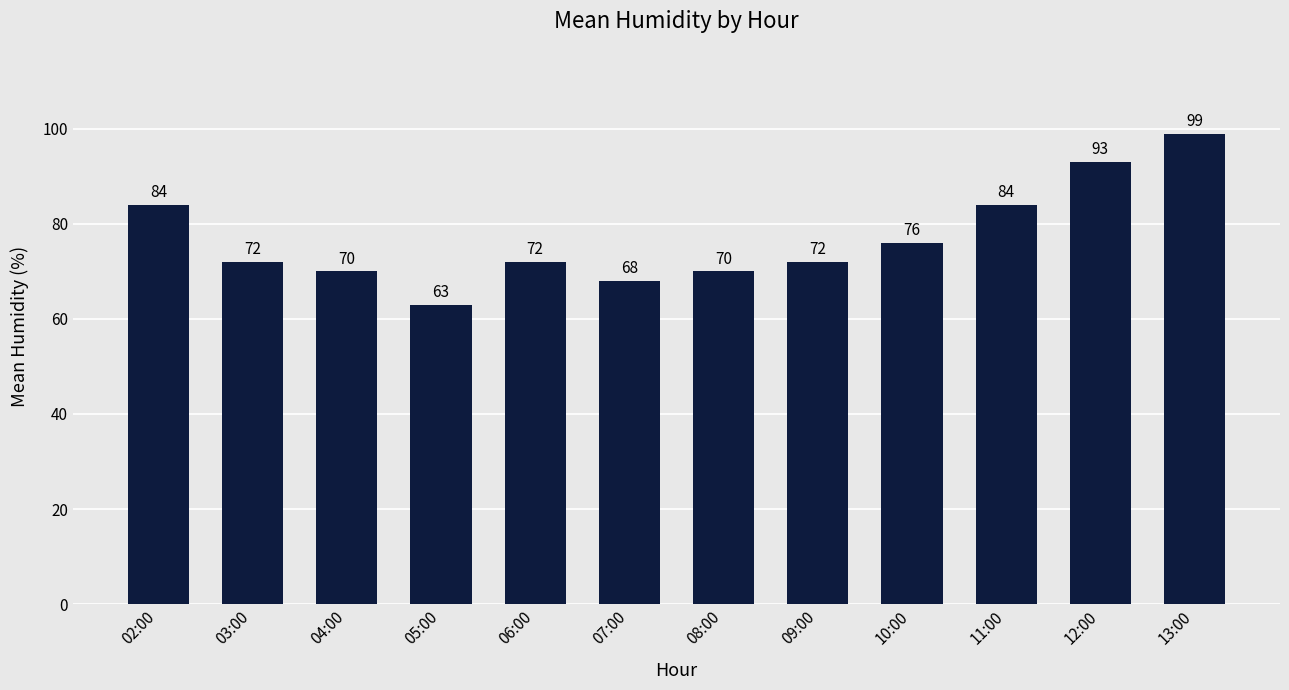

What is the label of the 8th bar from the right?

06:00